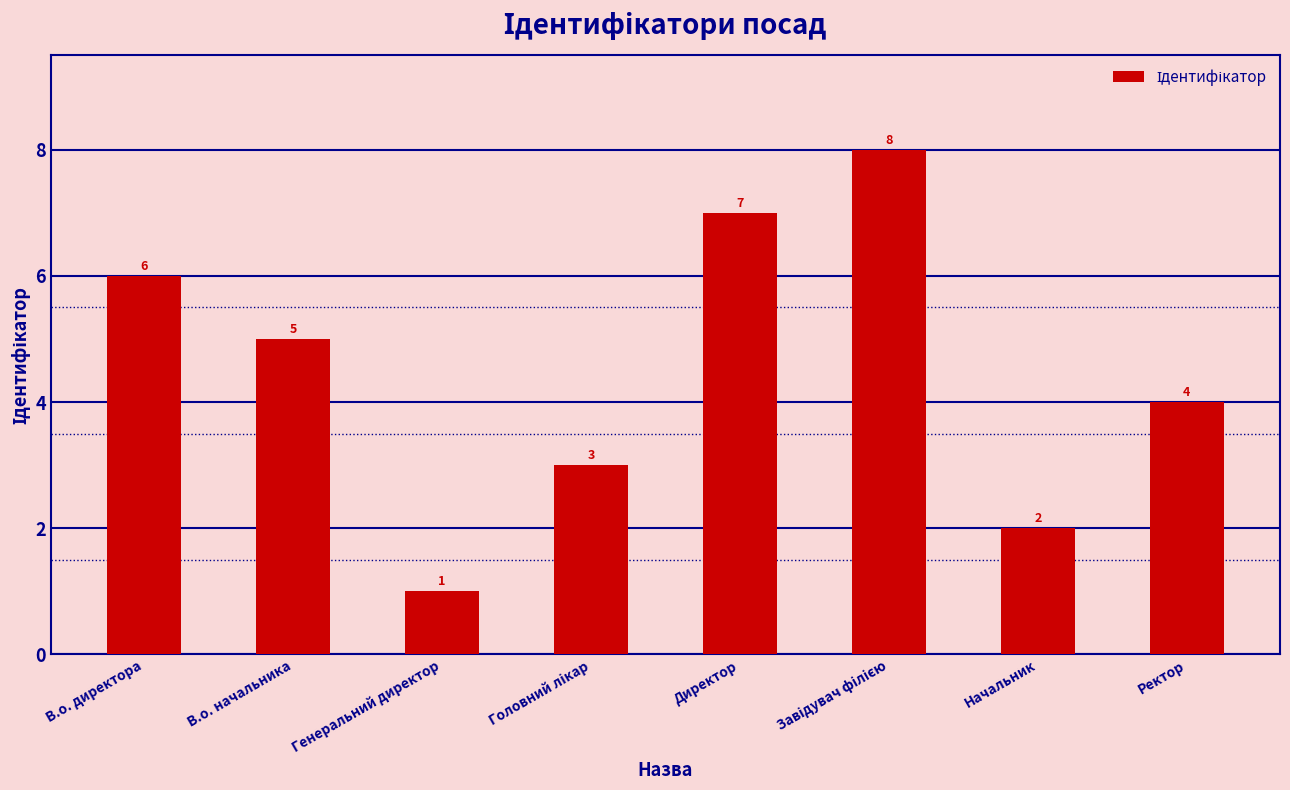

The value at В.о. директора is 4. True or false?

False